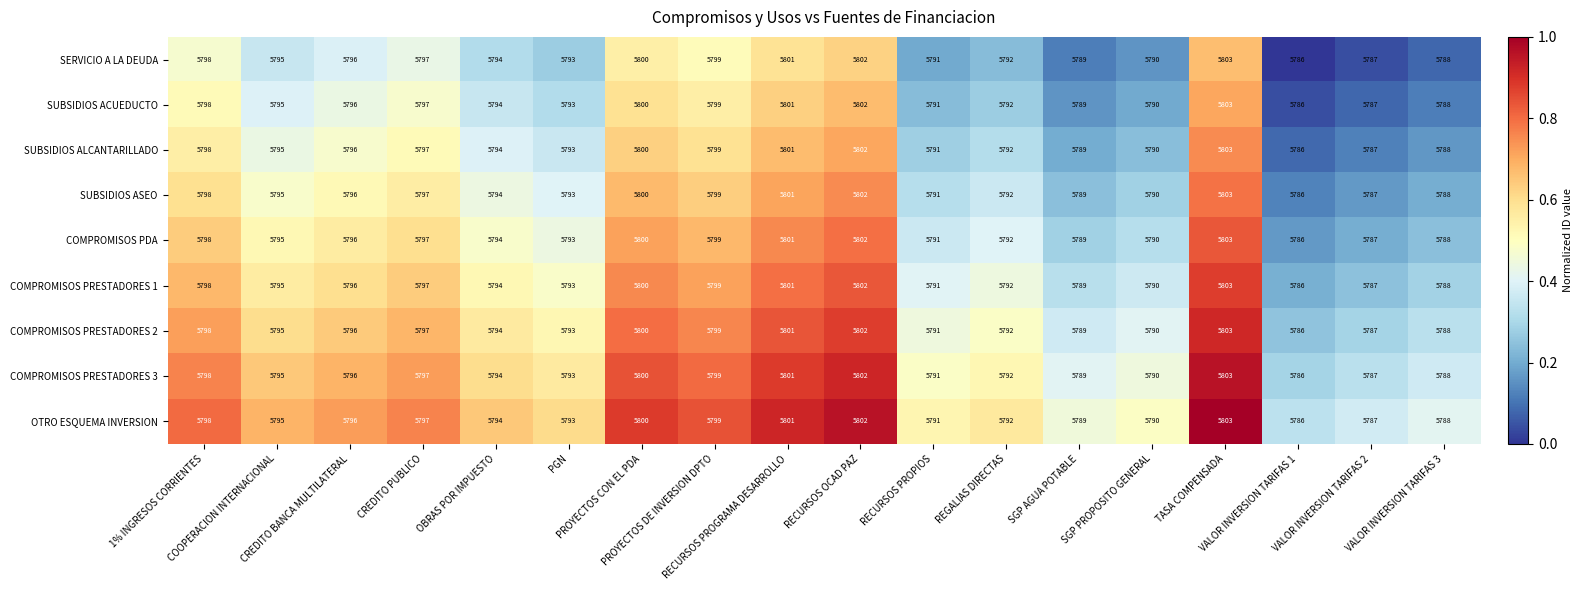

What is the maximum value shown in the chart?

5803